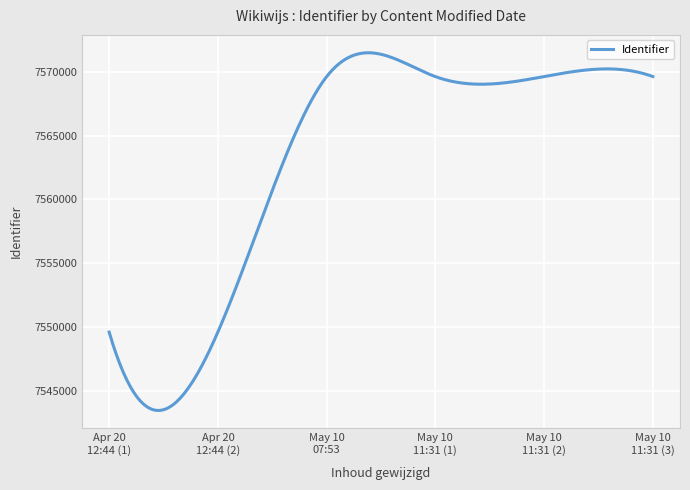

What is the maximum value shown in the chart?

7571495.1